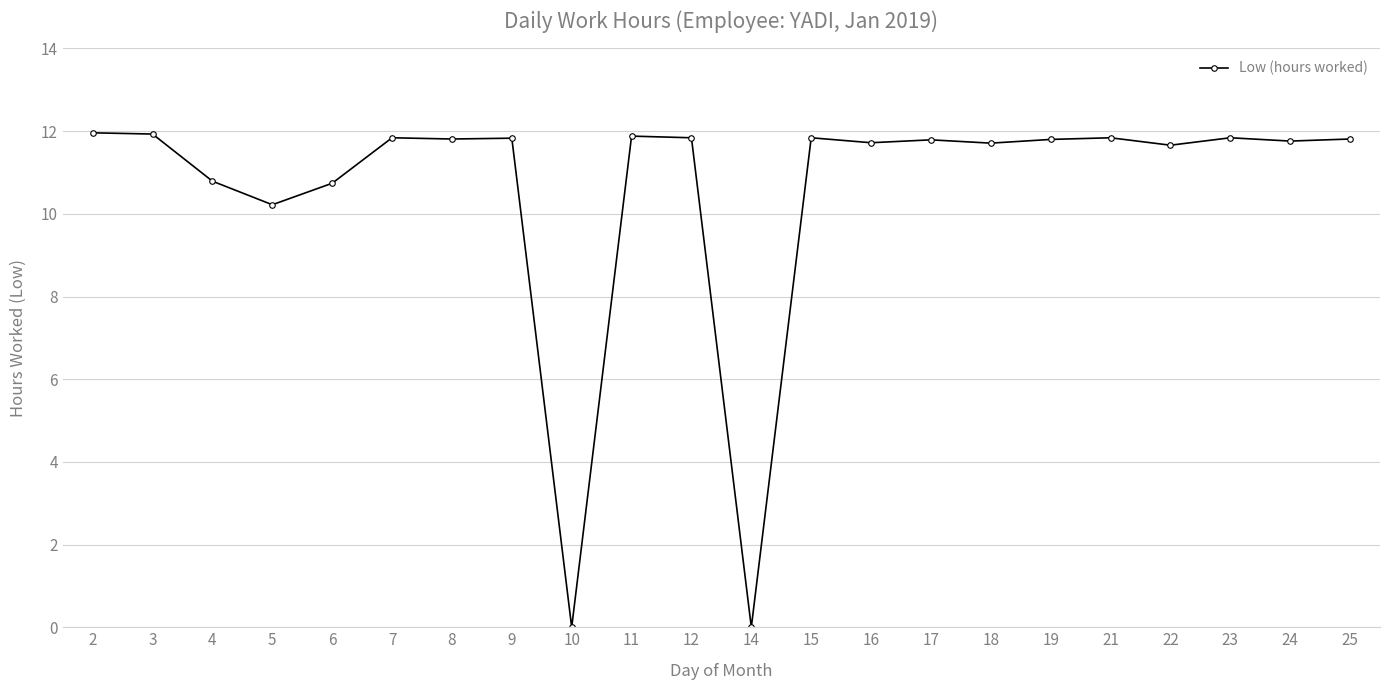

What is the greatest value displayed?

12.0